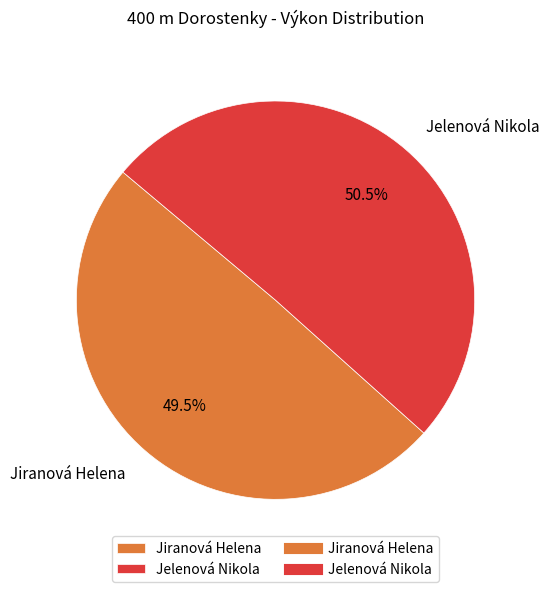

Which has a higher value, Jelenová Nikola or Jiranová Helena?

Jelenová Nikola